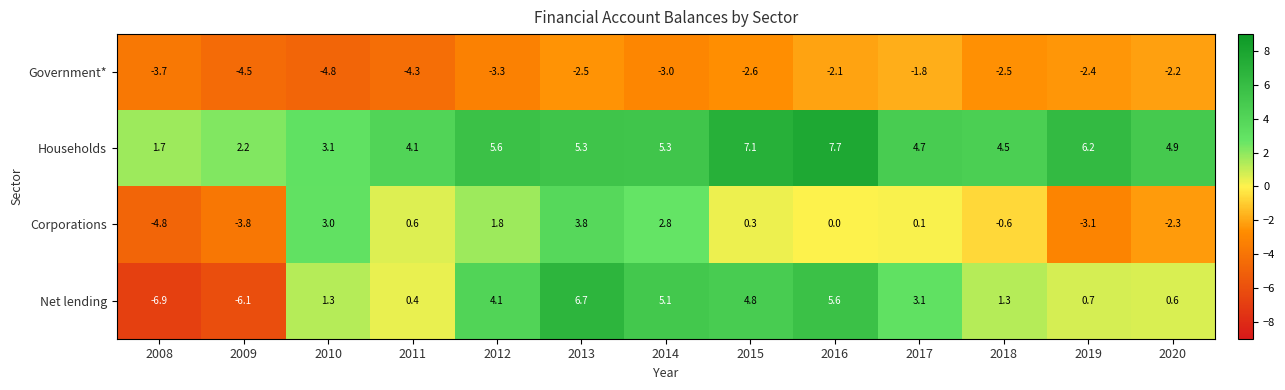

How many distinct data groups are displayed?

4